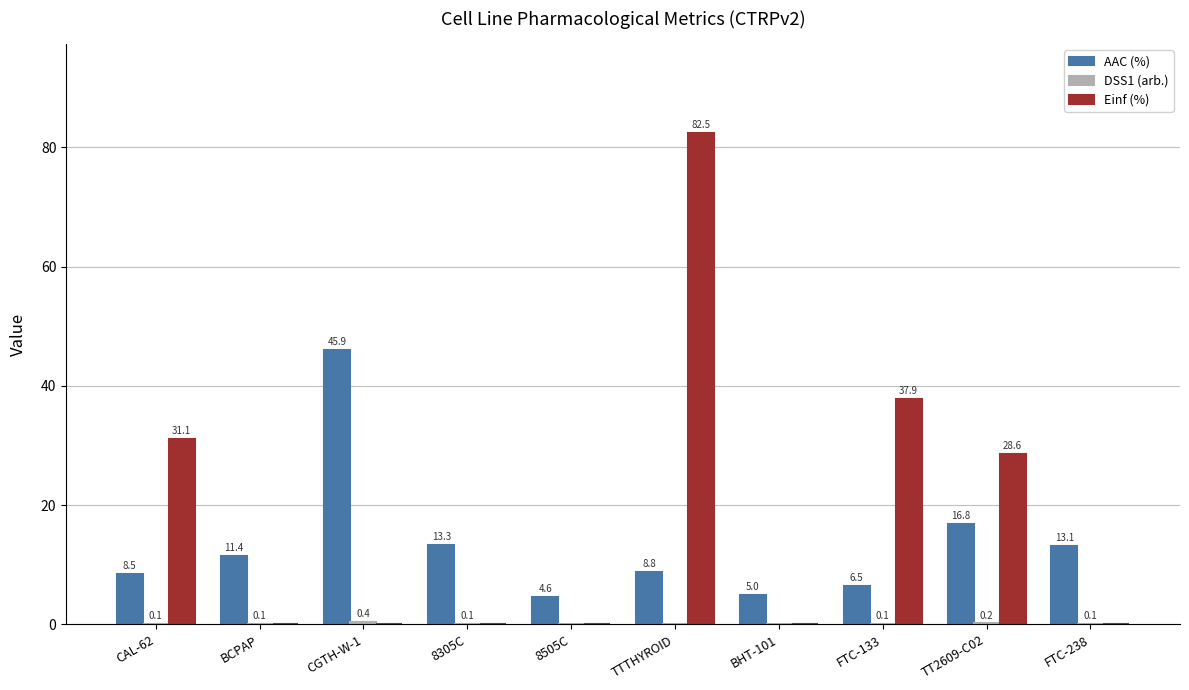

Where does the AAC (%) series first go above 11?

BCPAP